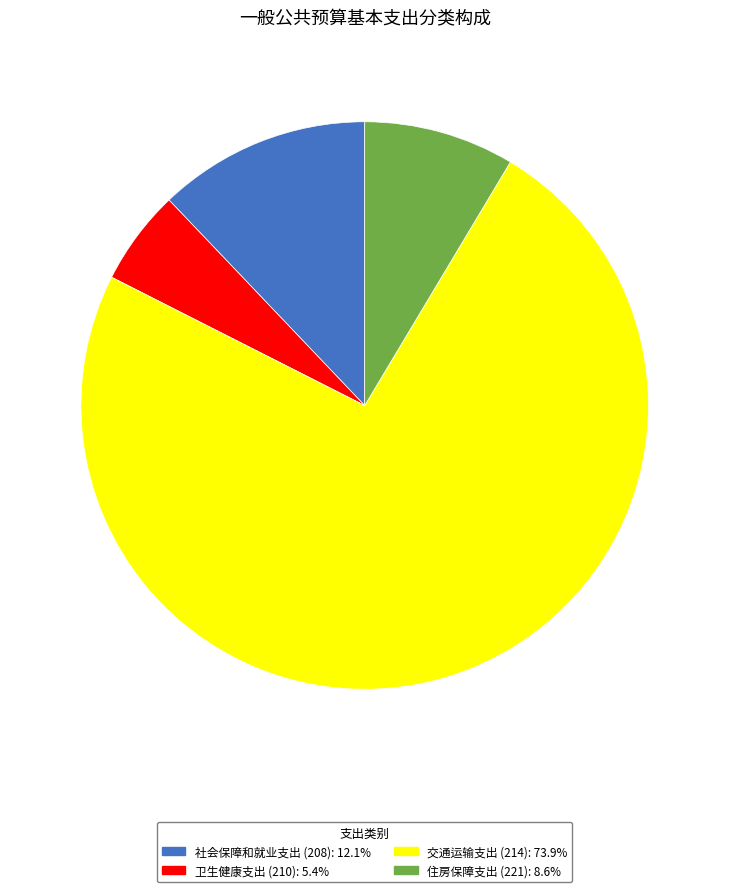

What is the largest slice in the pie chart?

交通运输支出 (214)